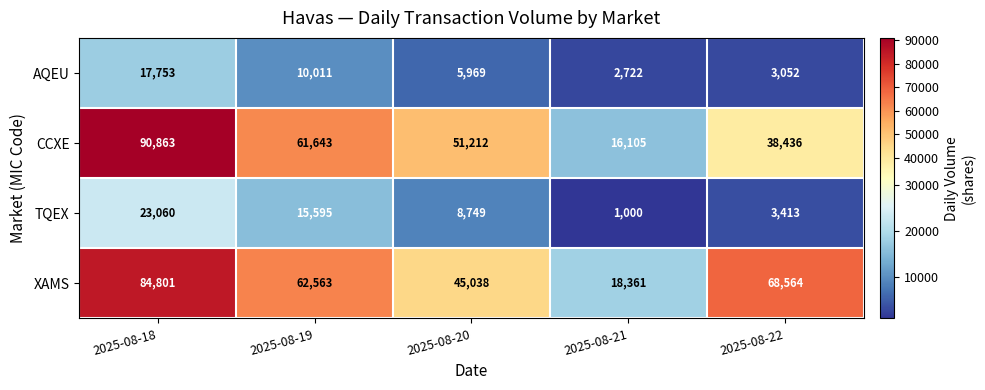

What is the sum of the XAMS values at 2025-08-21 and 2025-08-18?

103162